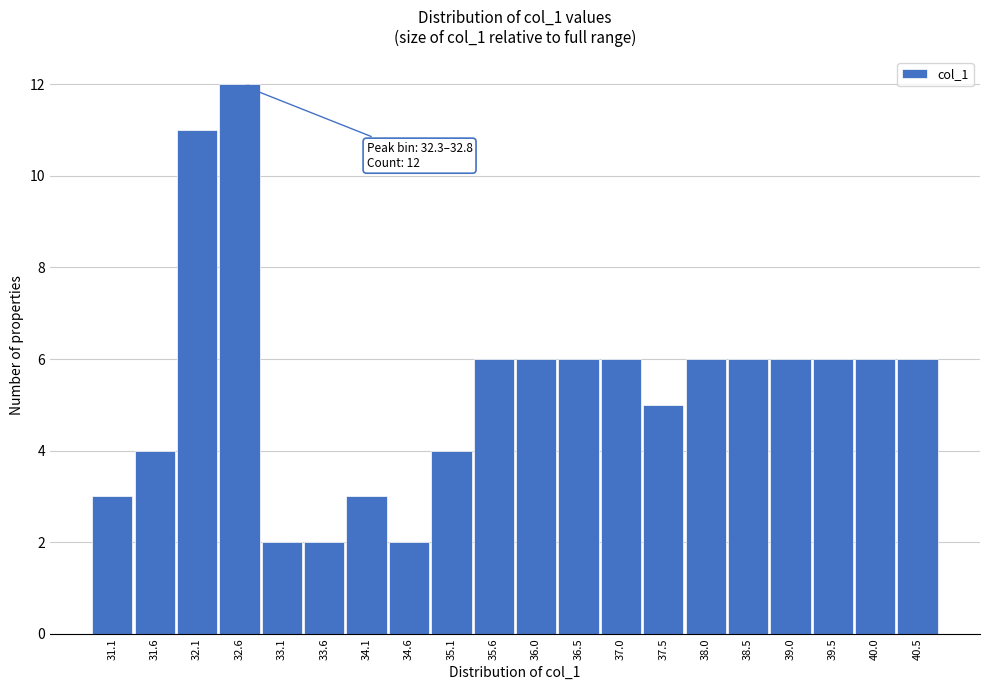

Which range on the x-axis has the tallest bar?

32.35 to 32.85